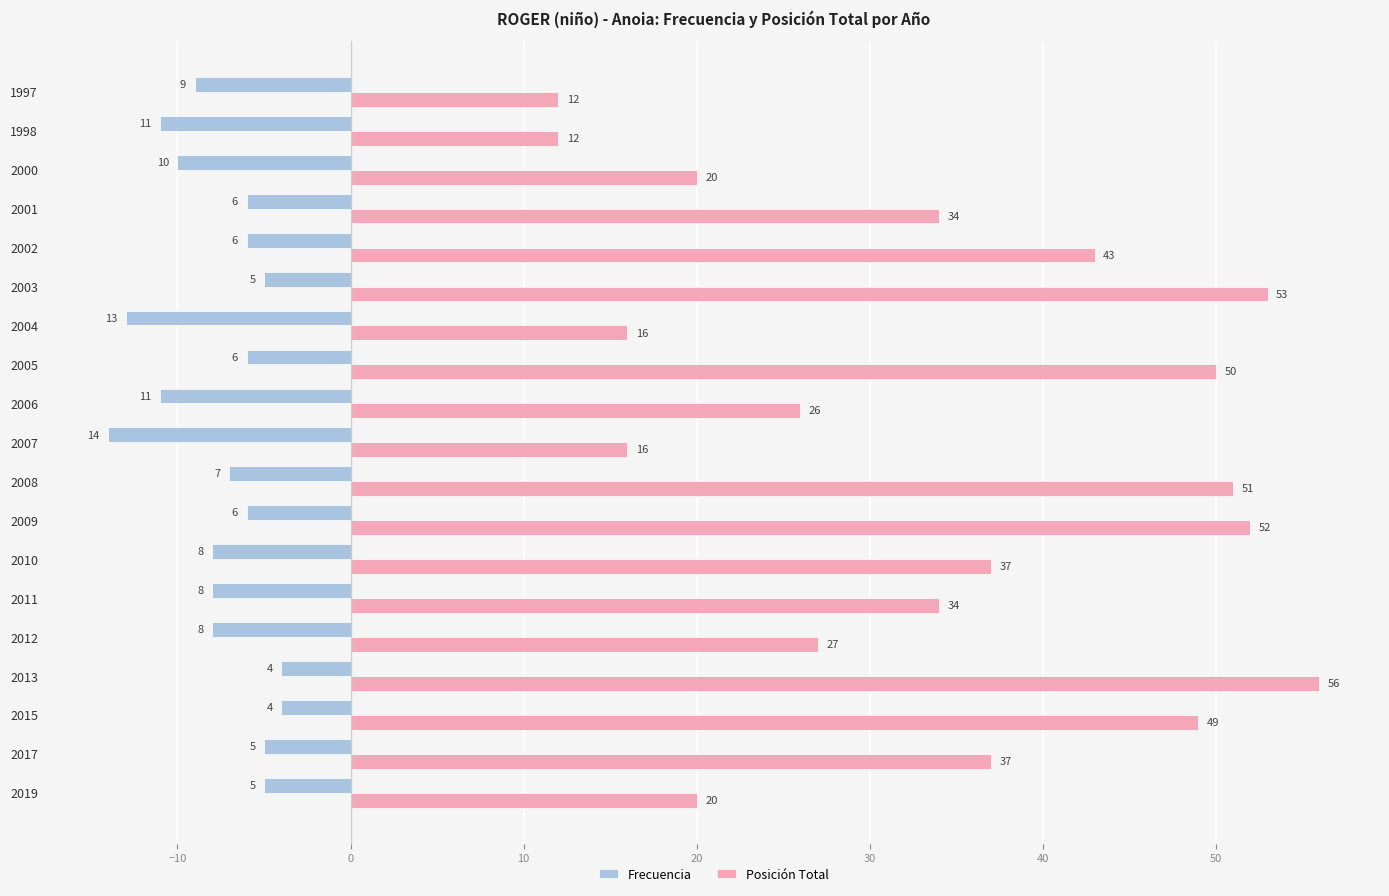

Which series has the largest range (max minus min)?

Posición Total